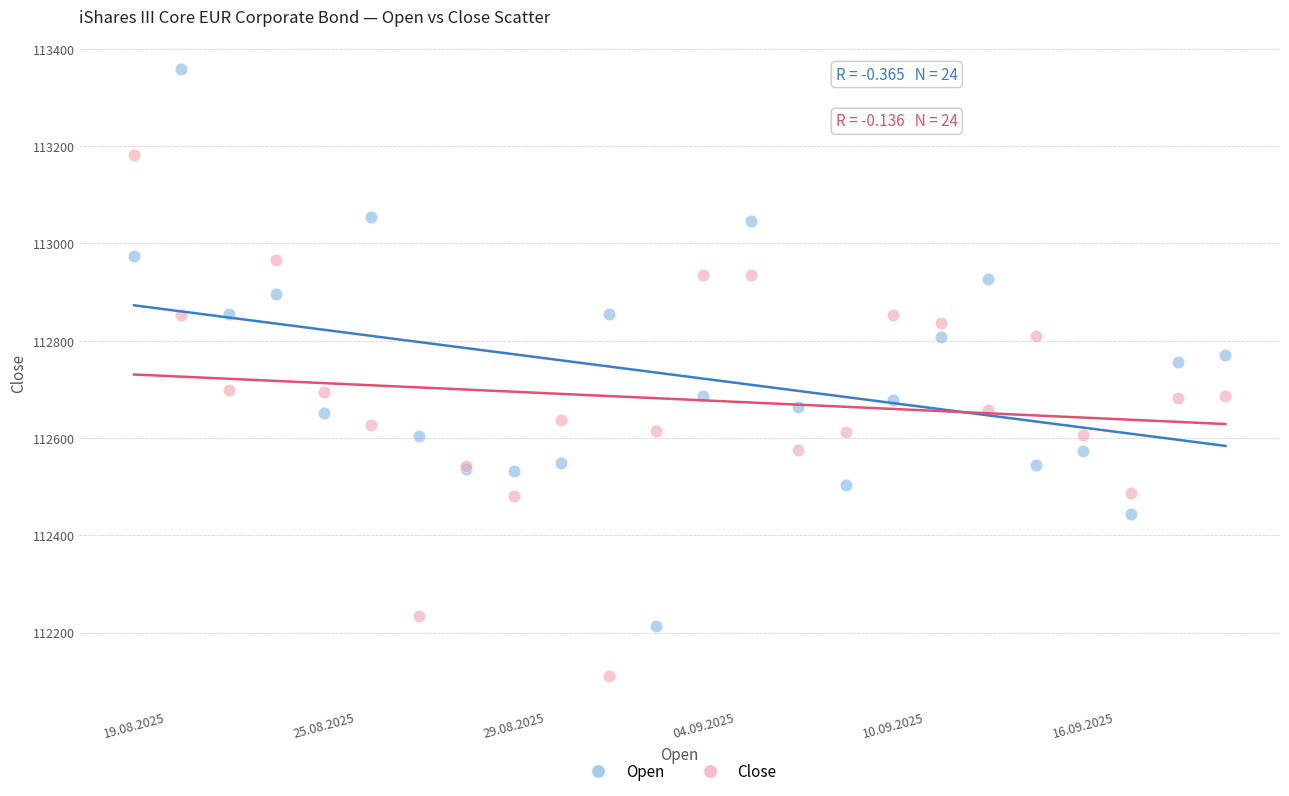

Which series has the widest spread of Y values?

Open